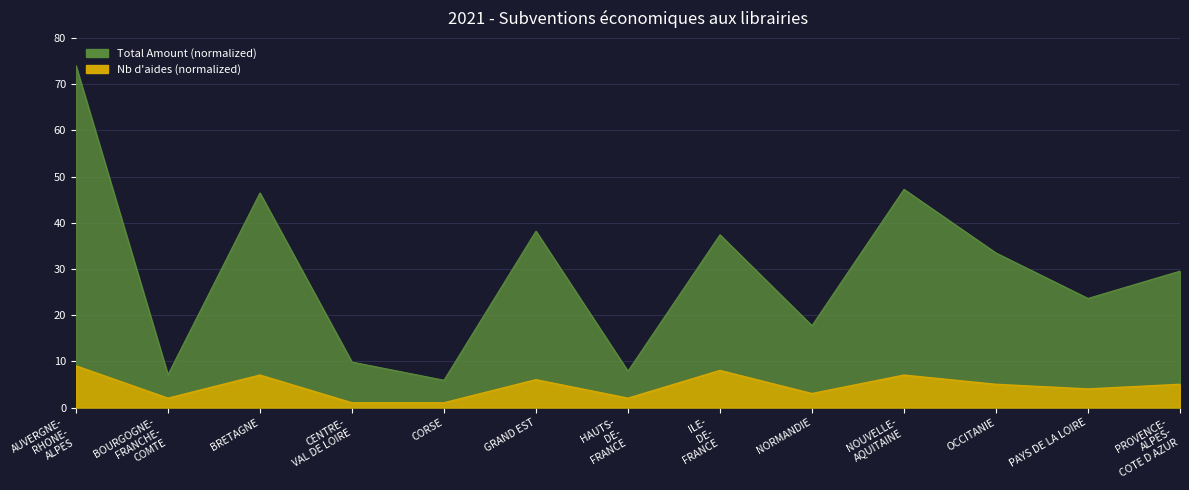

At which label does Nb aides reach its peak?

AUVERGNE- RHONE- ALPES